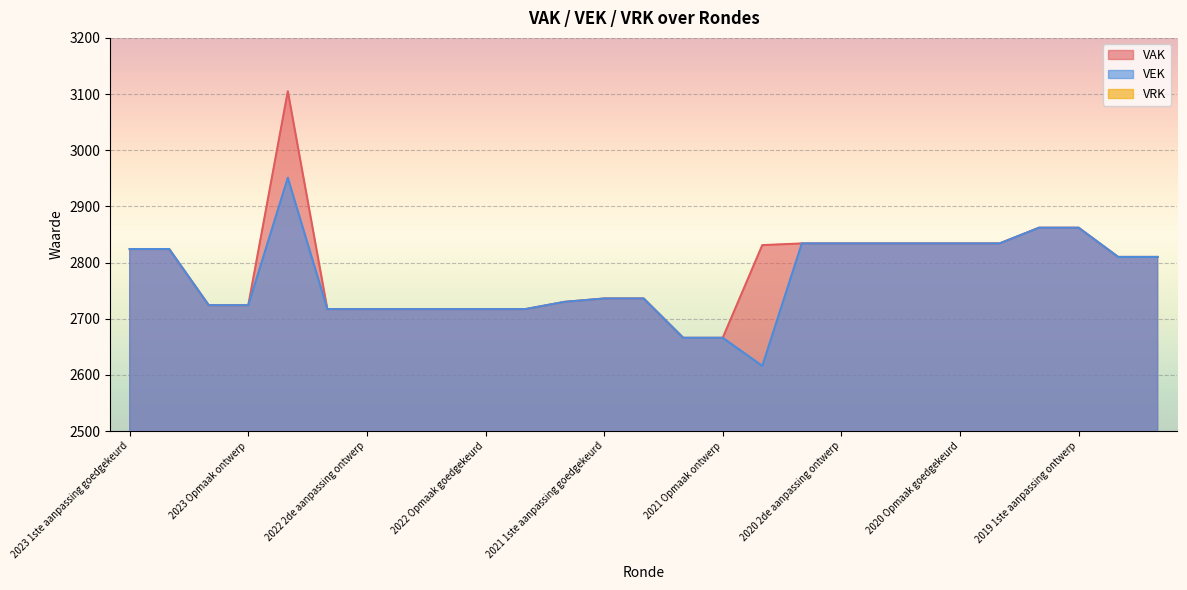

True or false: VAK and VEK cross at least once.

False